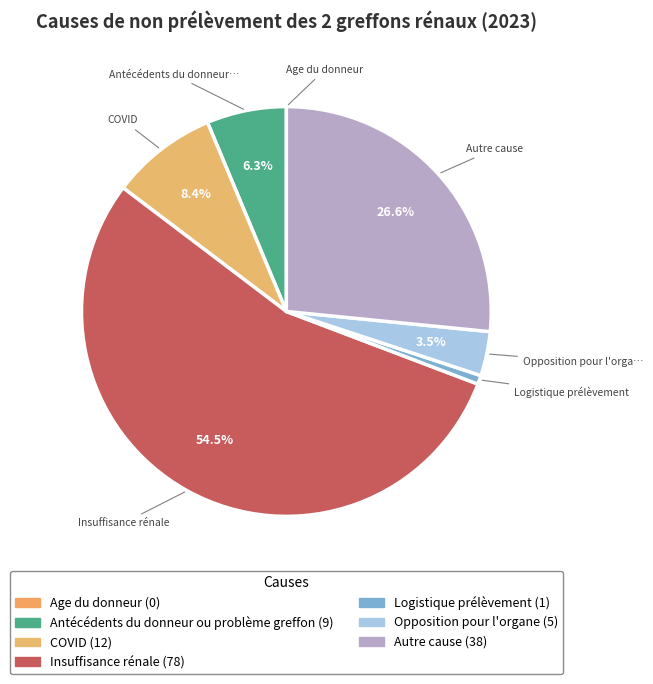

Which has a higher value, COVID or Autre cause?

Autre cause